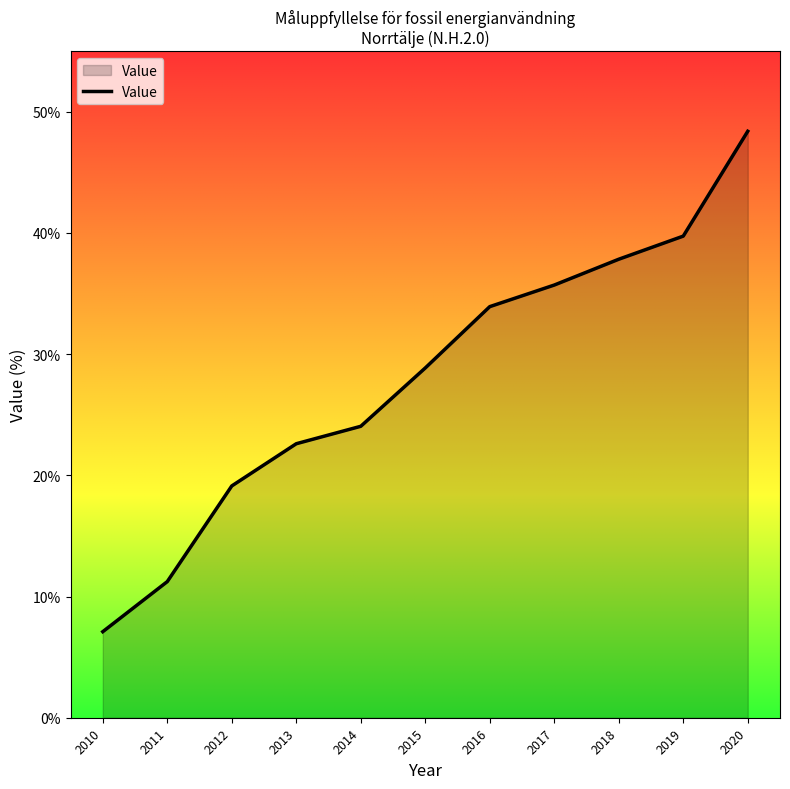

Rank the categories by value from lowest to highest.

2010, 2011, 2012, 2013, 2014, 2015, 2016, 2017, 2018, 2019, 2020